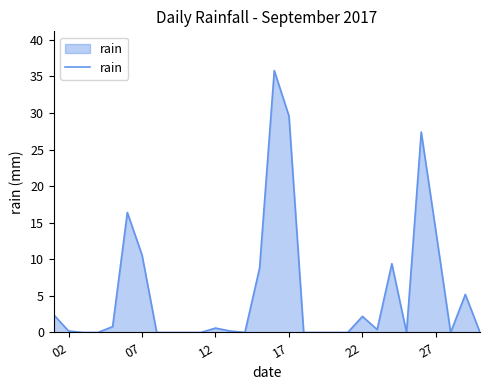

Does the chart have visible grid lines?

No